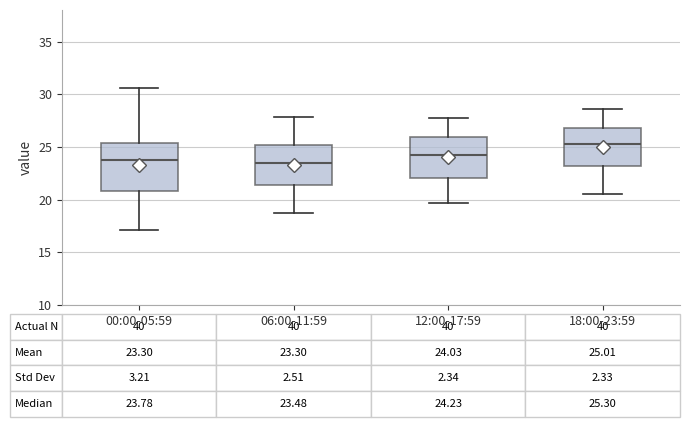

Which box is the tallest, from its lower edge to its upper edge?

00:00-05:59